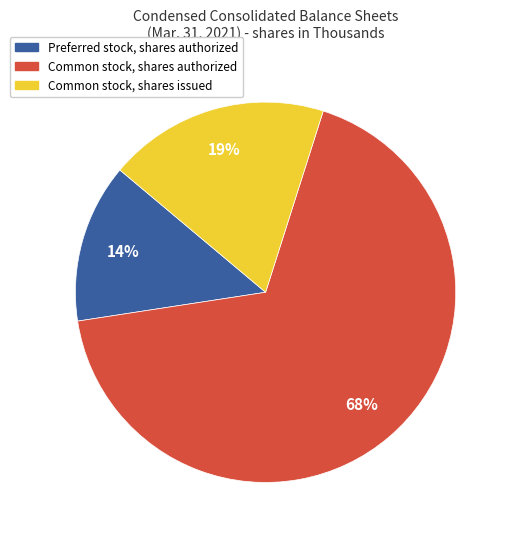

How many segments does this pie chart have?

3